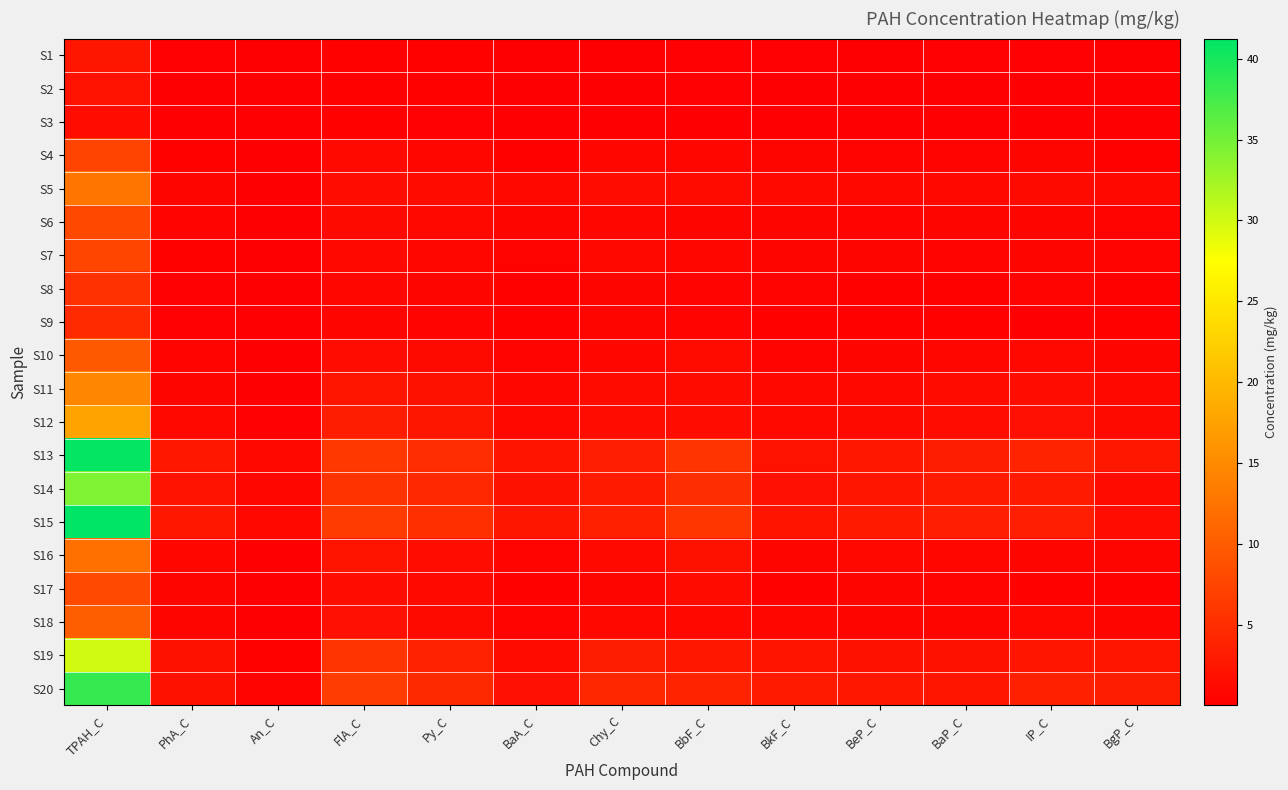

What is the difference between the highest and lowest values at BgP_C?

3.2